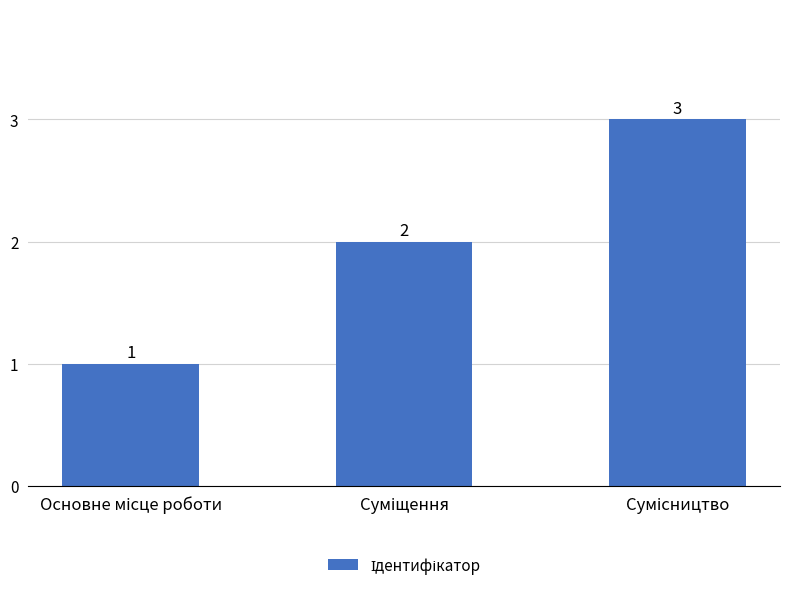

What is the value of the 2nd bar from the left?

2